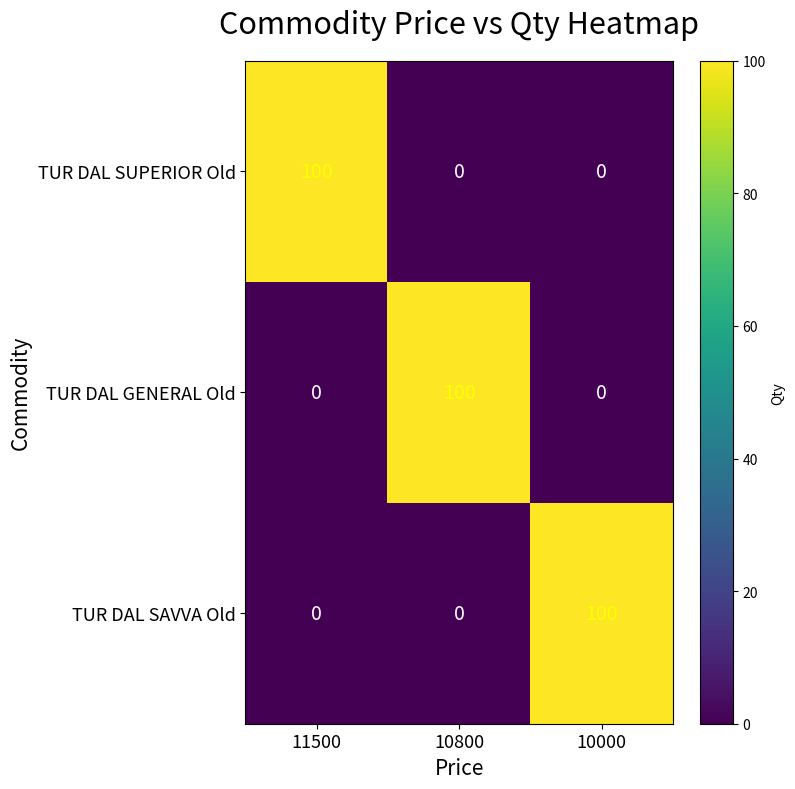

Is it true that TUR DAL SUPERIOR Old equals 51 at 10800?

False